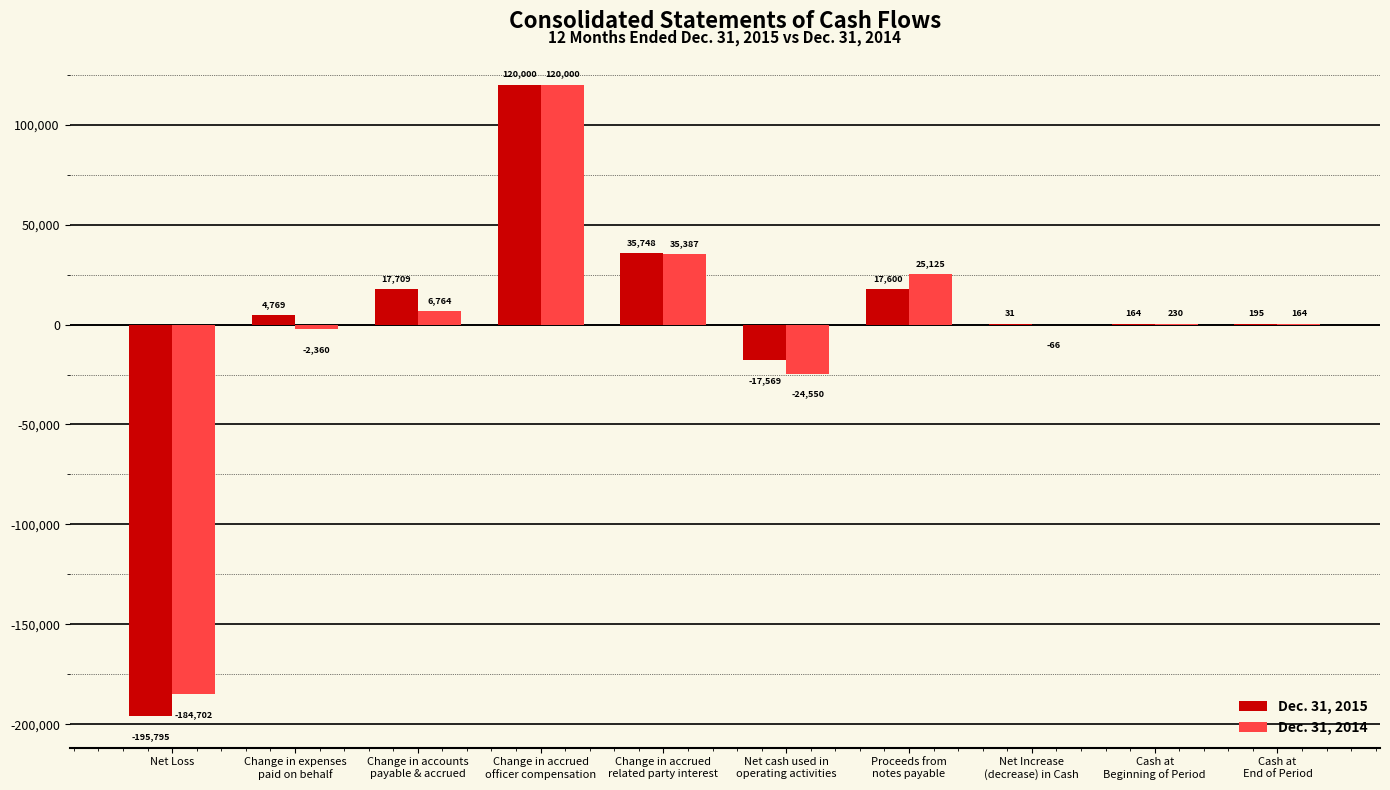

The Dec. 31, 2015 series shows 17600 at Proceeds from
notes payable. True or false?

True